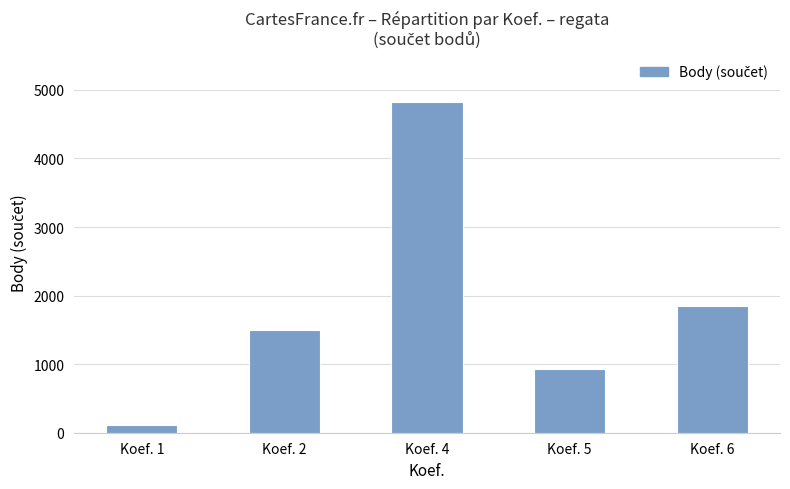

At which label is the value closest to 2472?

Koef. 6